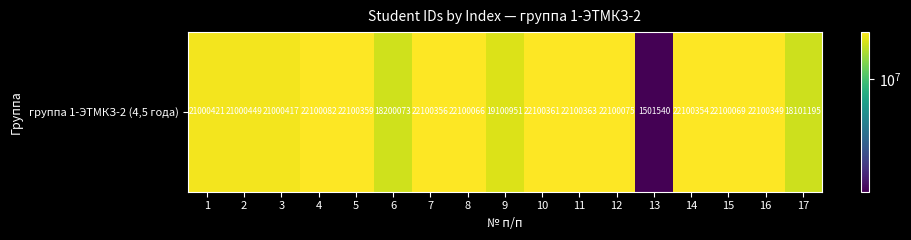

What is the approximate value at 13, to the nearest 10?

1501540